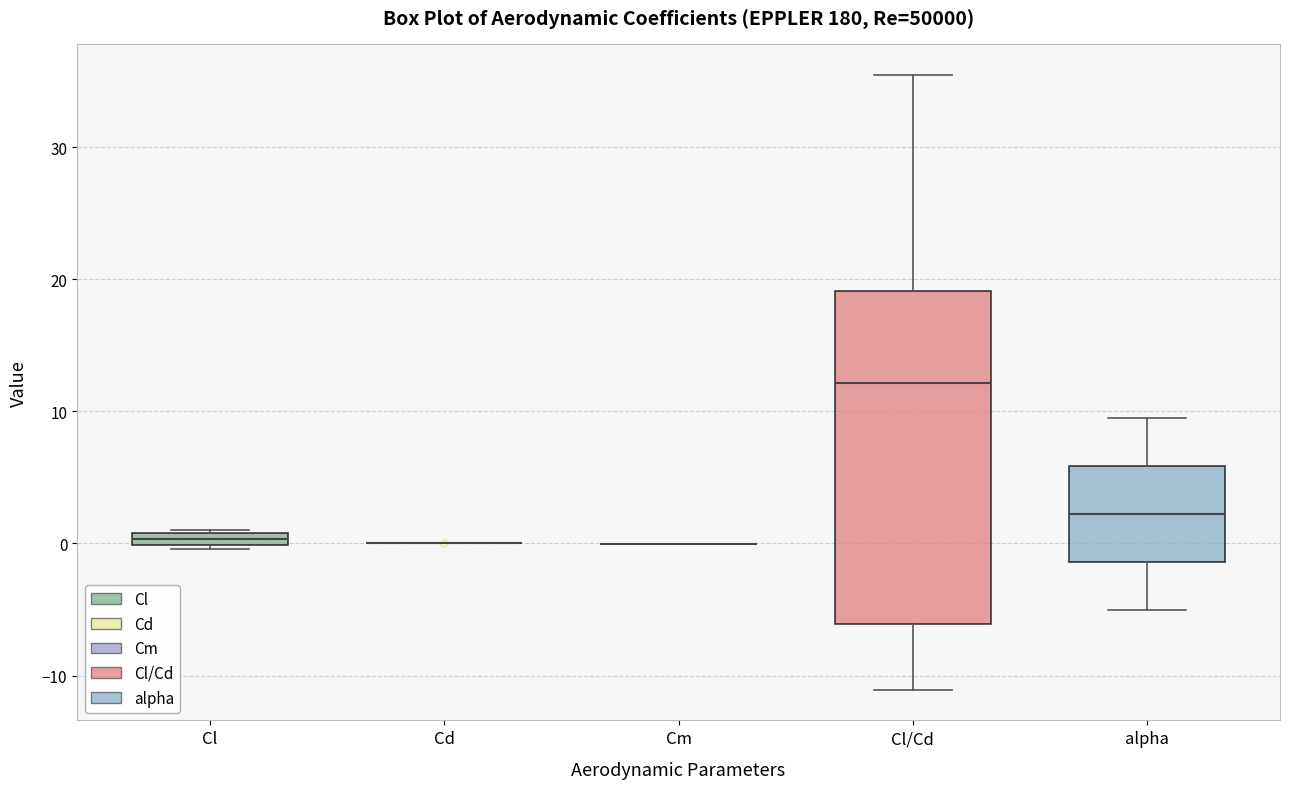

Where does the upper whisker of the box for alpha end on the y-axis? The values are not printed on the chart, so give them approximately, as read against the axis.

10